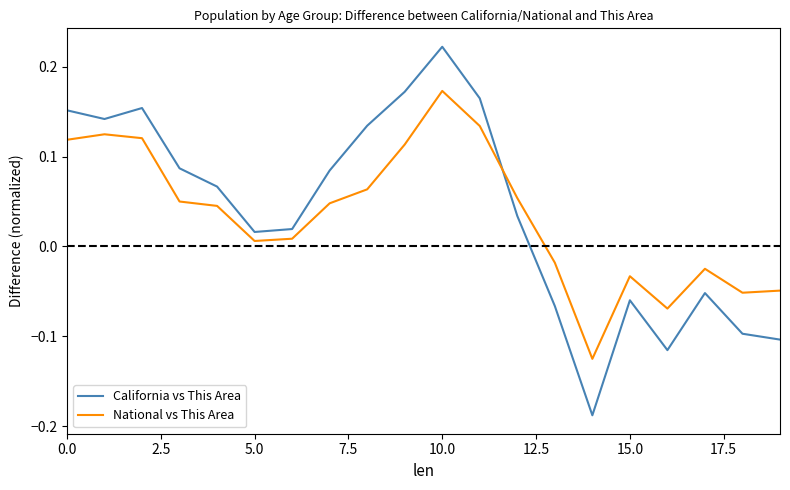

Rank the series by their maximum value, from highest to lowest.

California vs This Area, National vs This Area